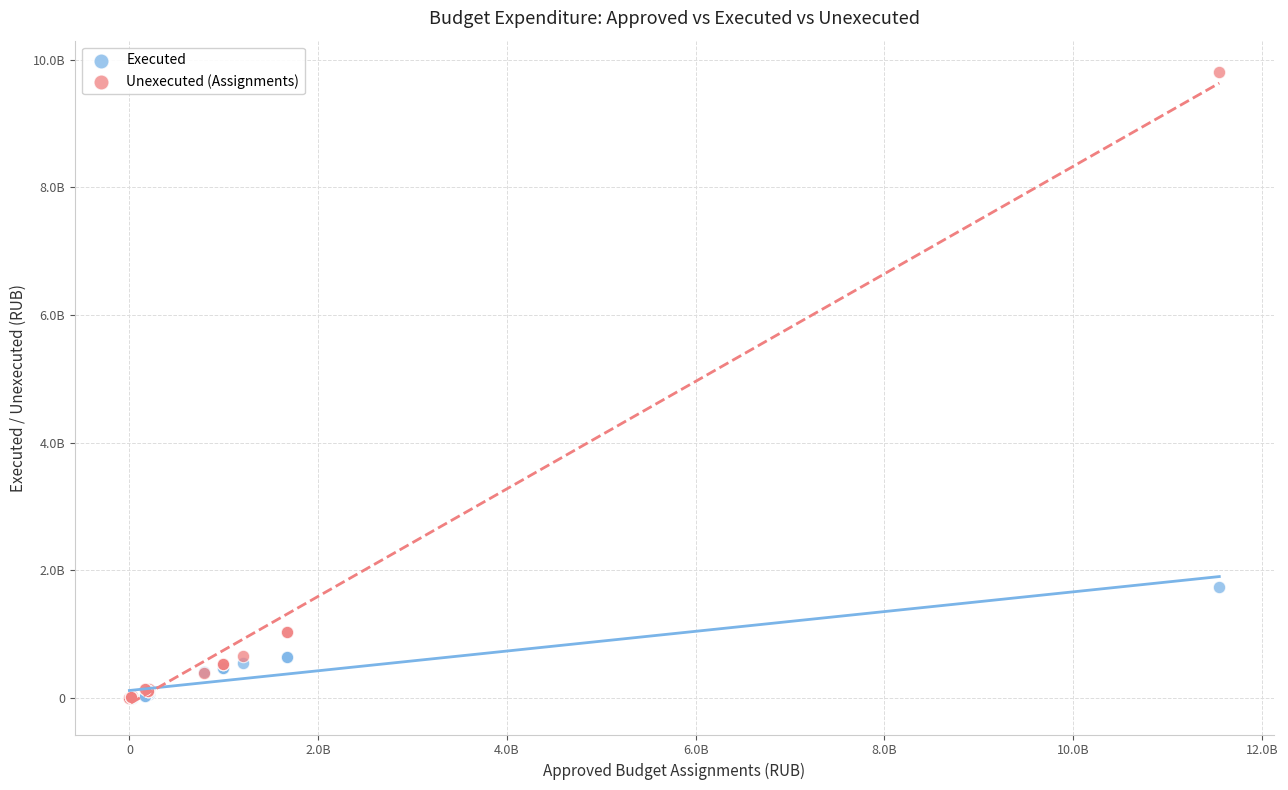

Which series contains the highest Y value?

Unexecuted (Assignments)